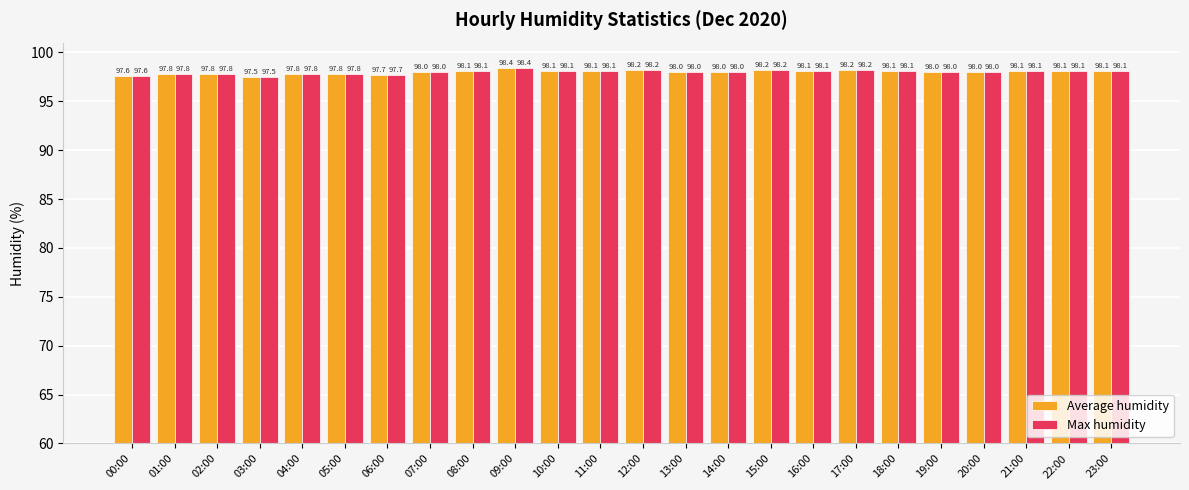

What is the average value of the Average humidity series?

98.0